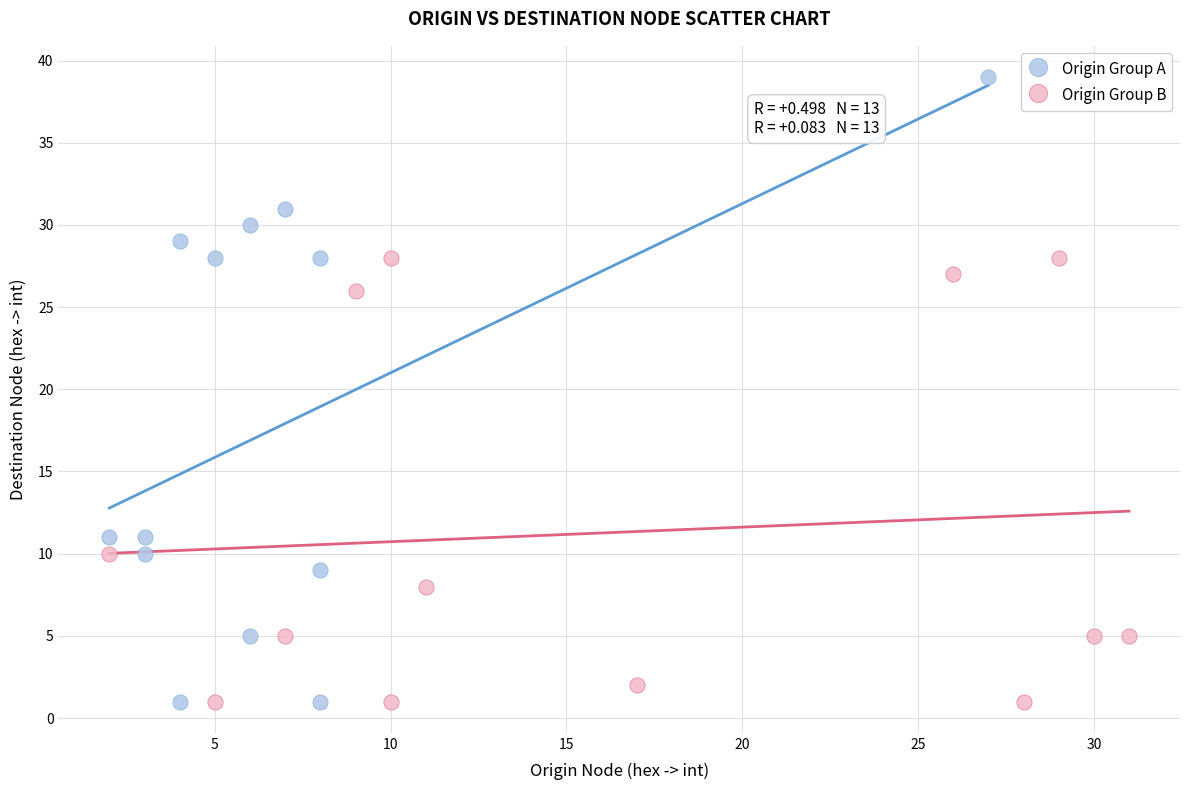

Which series reaches the maximum Y coordinate?

Origin Group A